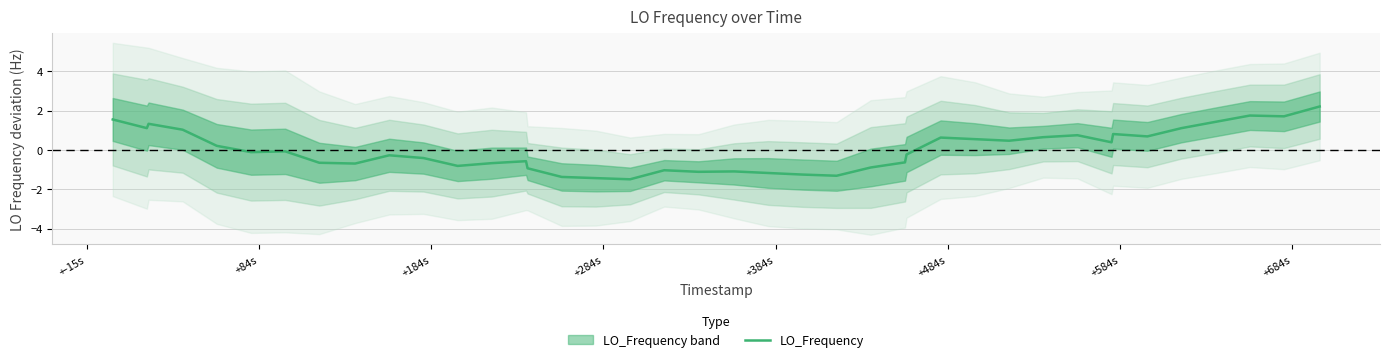

What is the minimum value for LO_Frequency?

-1.5